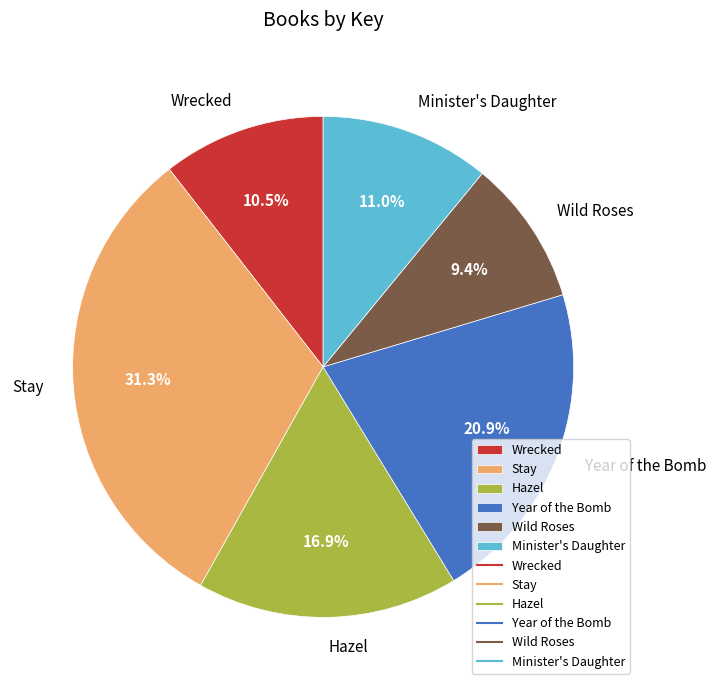

Does any single category account for the majority?

No